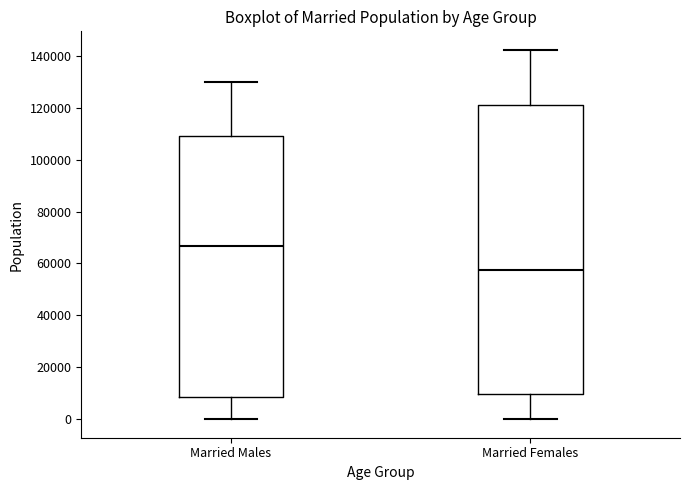

Where does the upper whisker of the box for Married Females end on the y-axis? The values are not printed on the chart, so give them approximately, as read against the axis.

142000